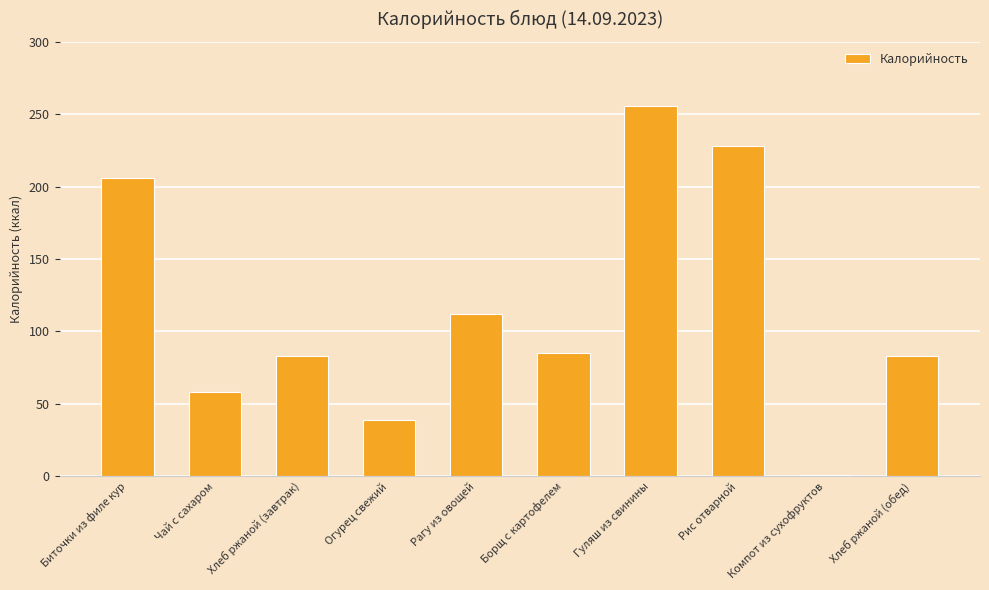

Reading right to left, extract all data points from this chart.

Хлеб ржаной (обед)=83	Компот из сухофруктов=1	Рис отварной=228	Гуляш из свинины=256	Борщ с картофелем=85	Рагу из овощей=112	Огурец свежий=39	Хлеб ржаной (завтрак)=83	Чай с сахаром=58	Биточки из филе кур=206